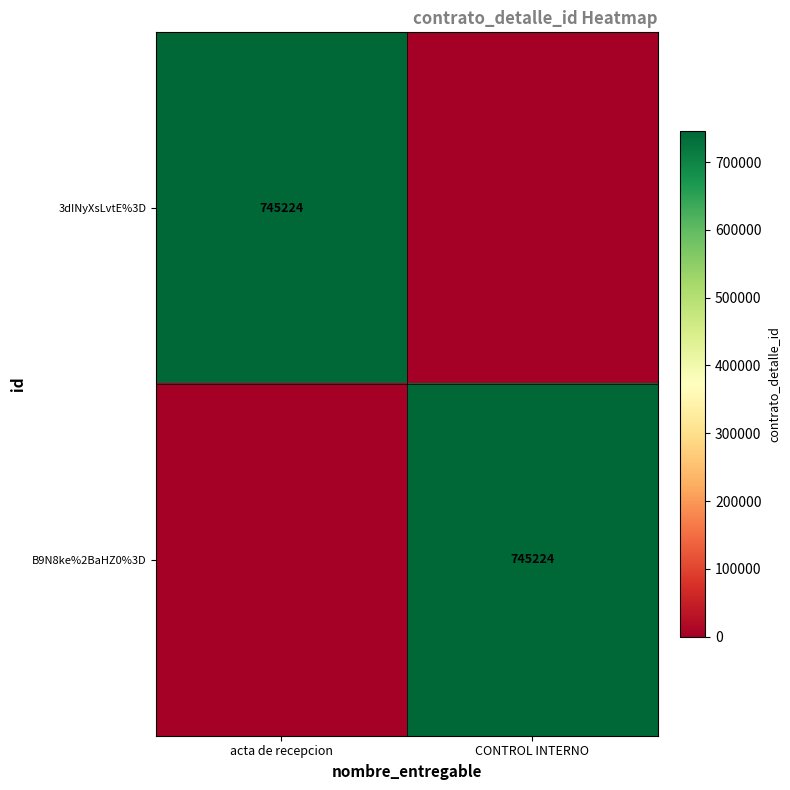

Between CONTROL INTERNO and acta de recepcion, which is larger?

acta de recepcion